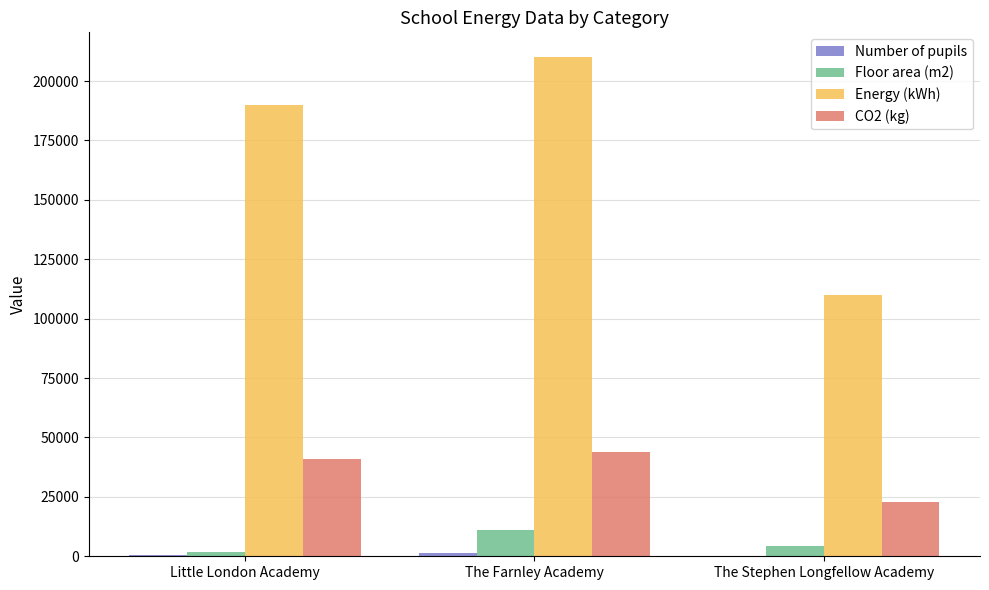

Where is CO2 (kg) nearest to the value 33500?

Little London Academy